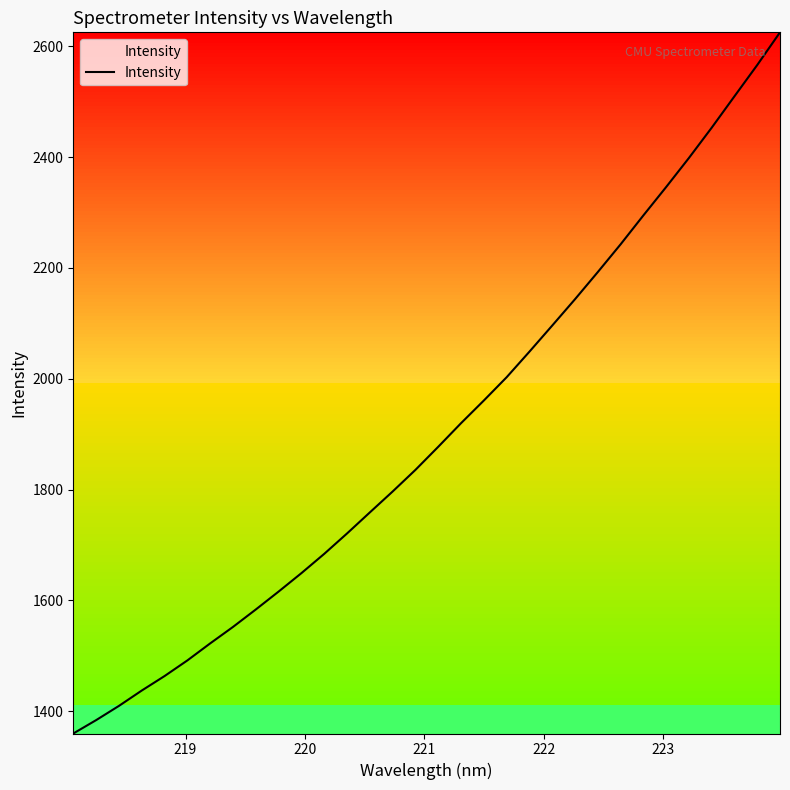

What is the smallest value displayed?

1360.0